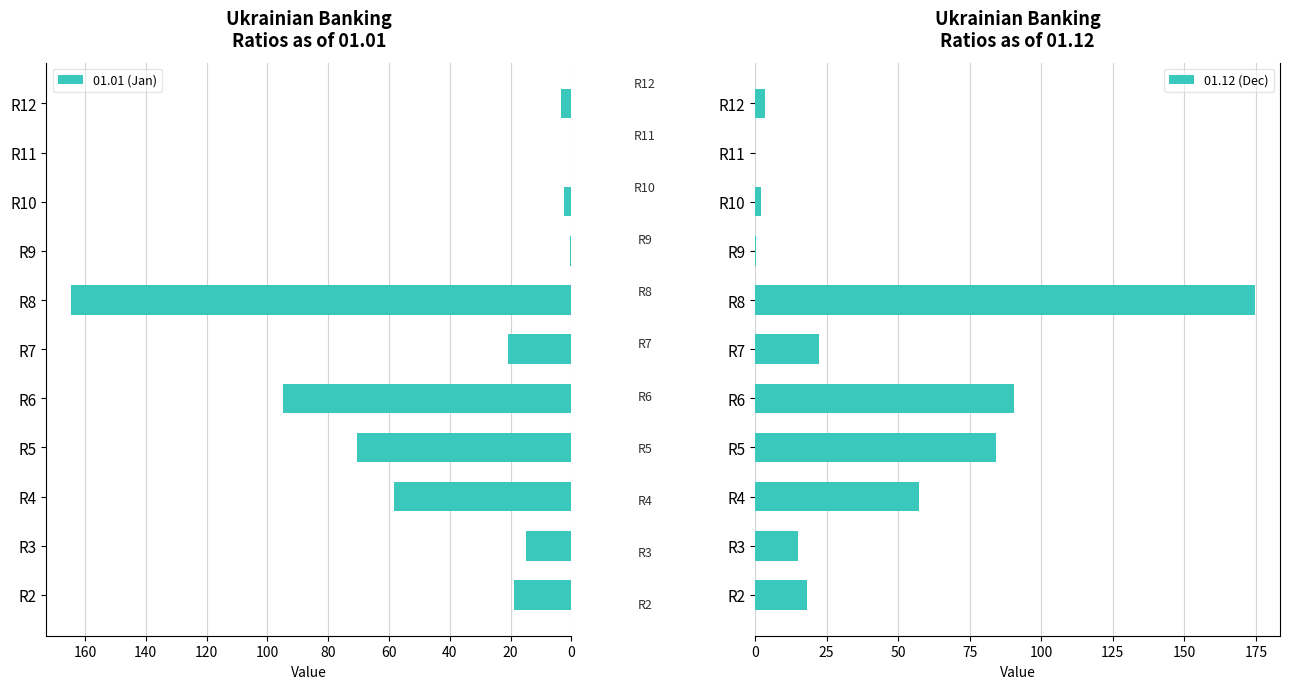

List the series in order of their overall mean, lowest first.

01.01 (Jan), 01.12 (Dec)